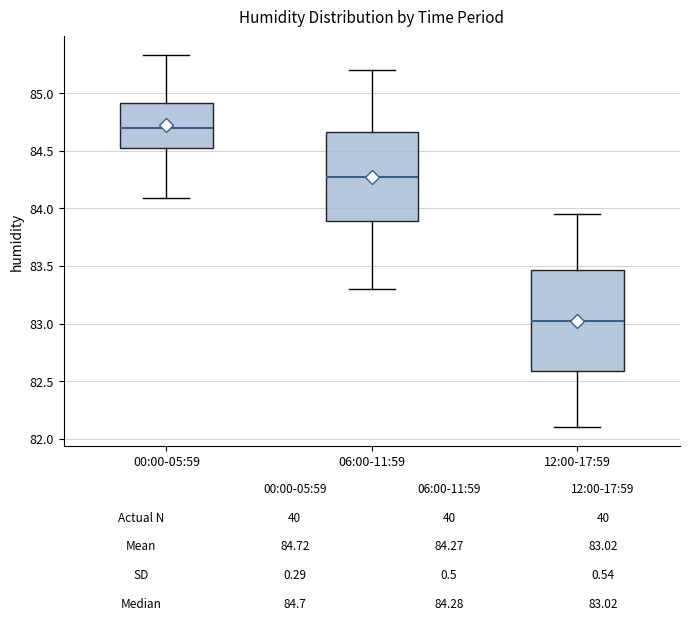

Comparing the boxes themselves (not the whiskers), which one is the tallest?

12:00-17:59